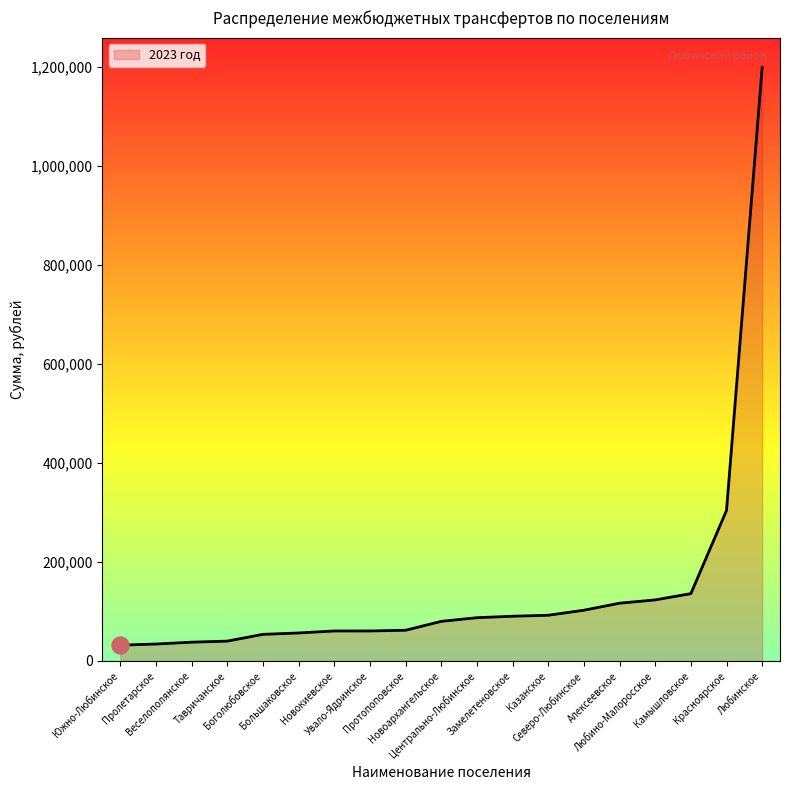

Between Боголюбовское and Любино-Малоросское, which is larger?

Любино-Малоросское